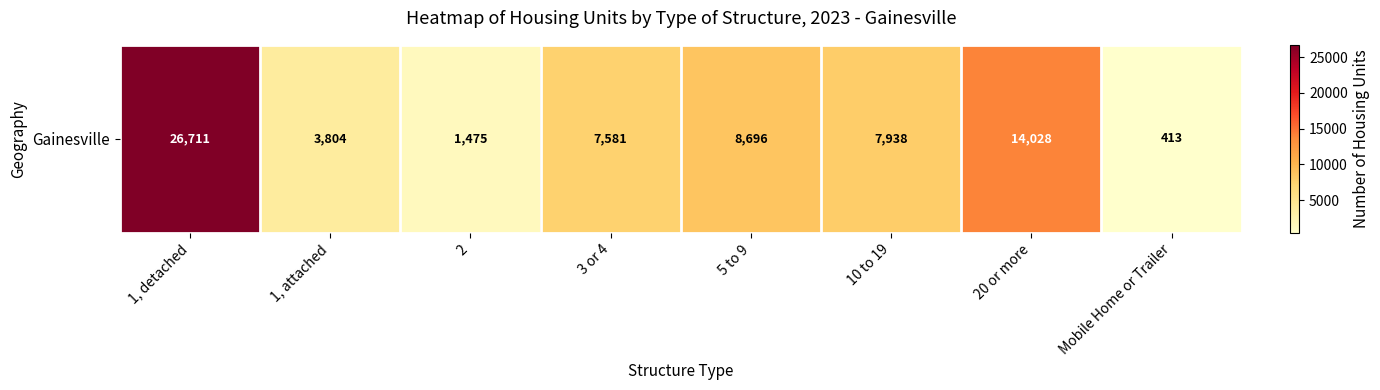

Reading left to right, what are all the values shown in this chart?

26711	3804	1475	7581	8696	7938	14028	413